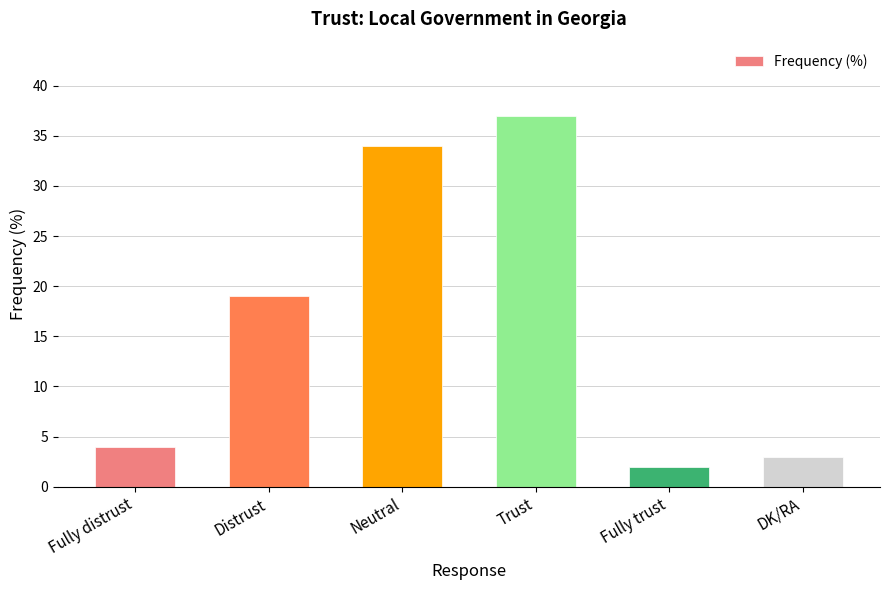

Is it true that the value at Fully distrust is 2?

False